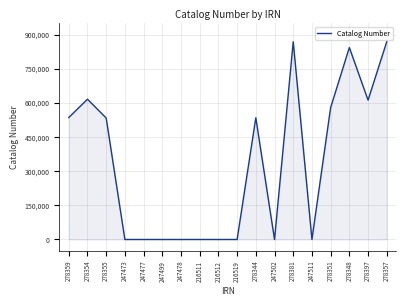

The value at 247478 is 0. True or false?

True